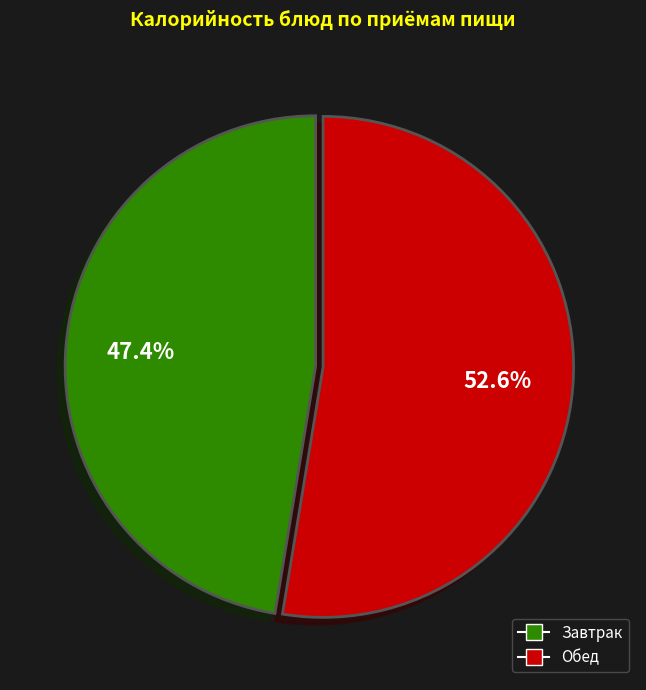

Is there any slice that represents more than half of the pie?

Yes